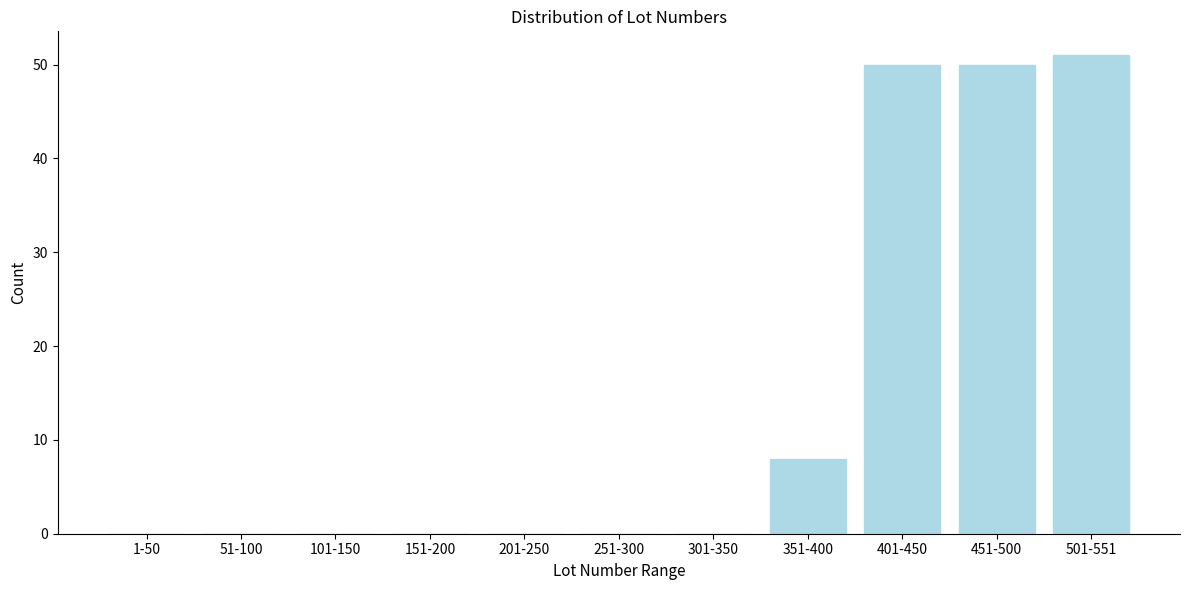

Reading right to left, extract all data points from this chart.

501-551=51	451-500=50	401-450=50	351-400=8	301-350=0	251-300=0	201-250=0	151-200=0	101-150=0	51-100=0	1-50=0